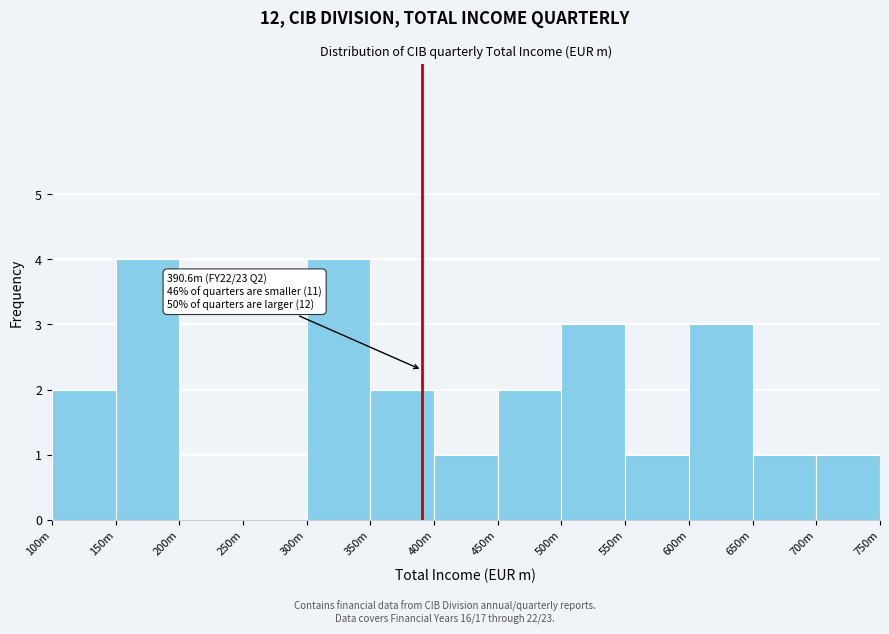

Reading left to right, what are all the values shown in this chart?

100m=2	150m=4	200m=0	250m=0	300m=4	350m=2	400m=1	450m=2	500m=3	550m=1	600m=3	650m=1	700m=1